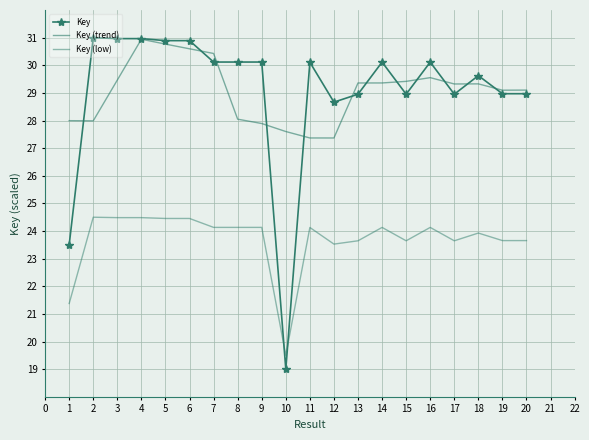

What is the value of the Key point at the 20th from the left?

29.0